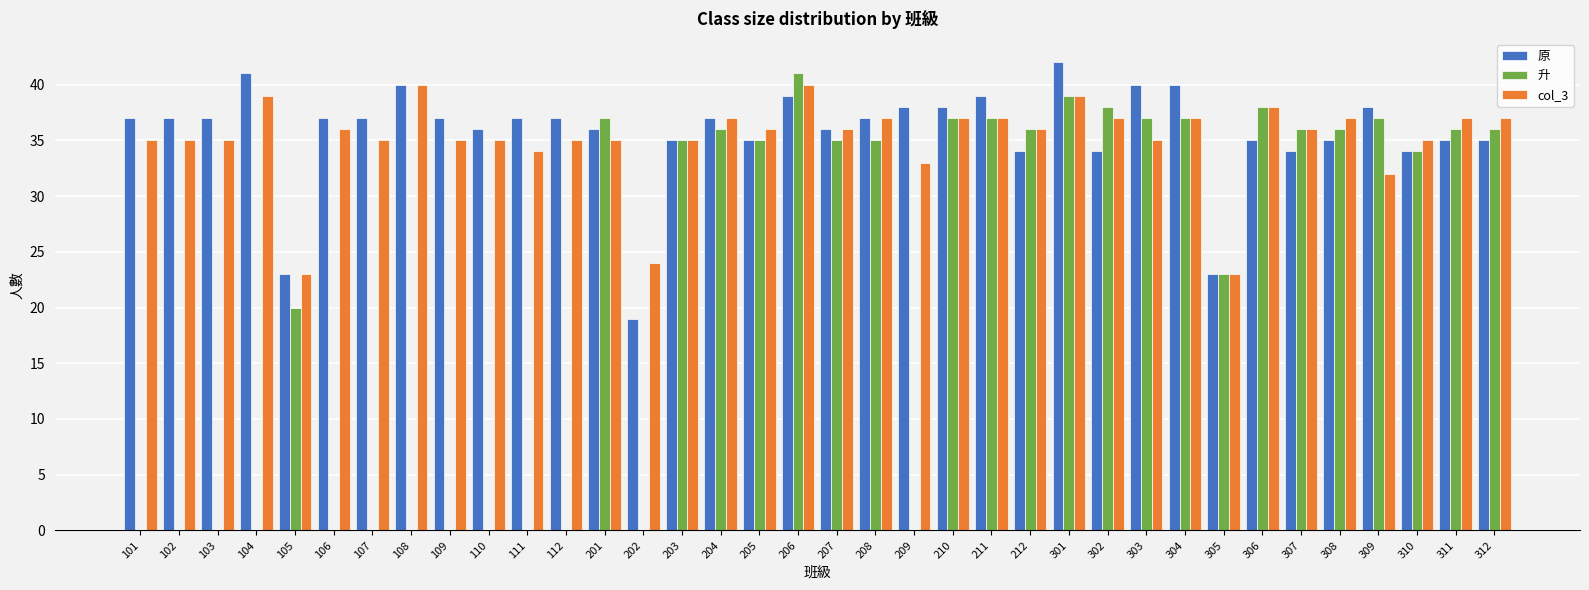

What are all the series names shown in the legend?

原, 升, col_3